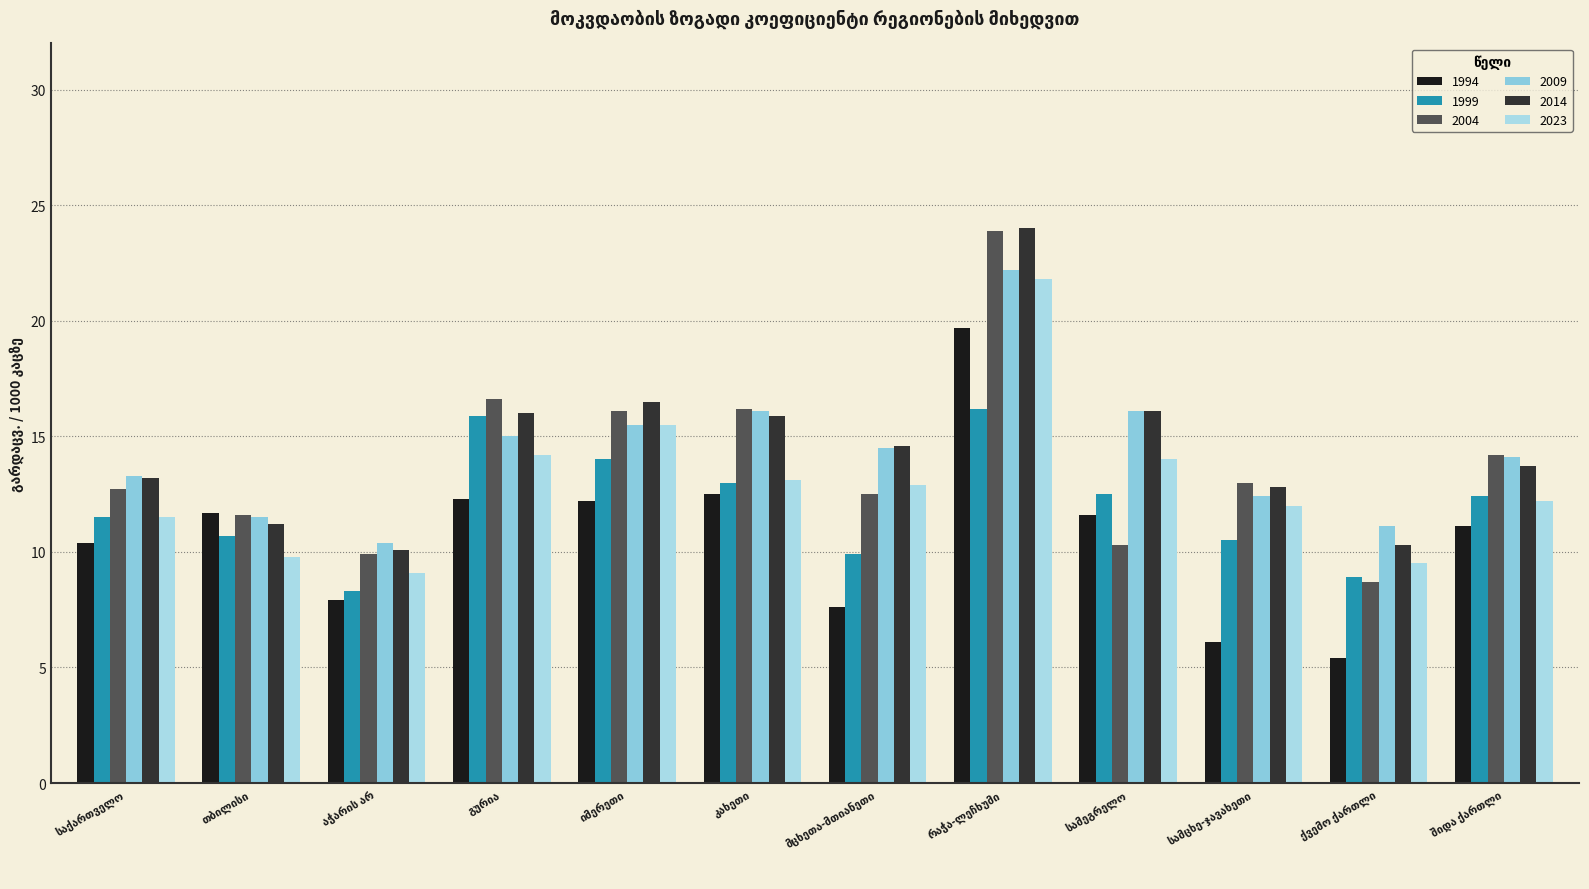

Which category has the highest value across all series?

რაჭა-ლეჩხუმი